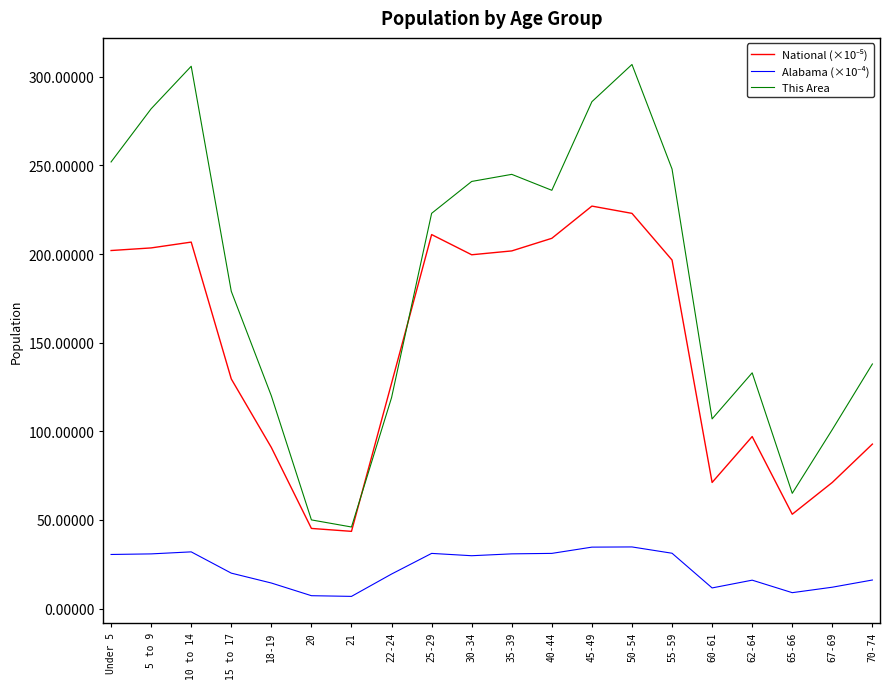

What is the greatest value displayed?

307.0